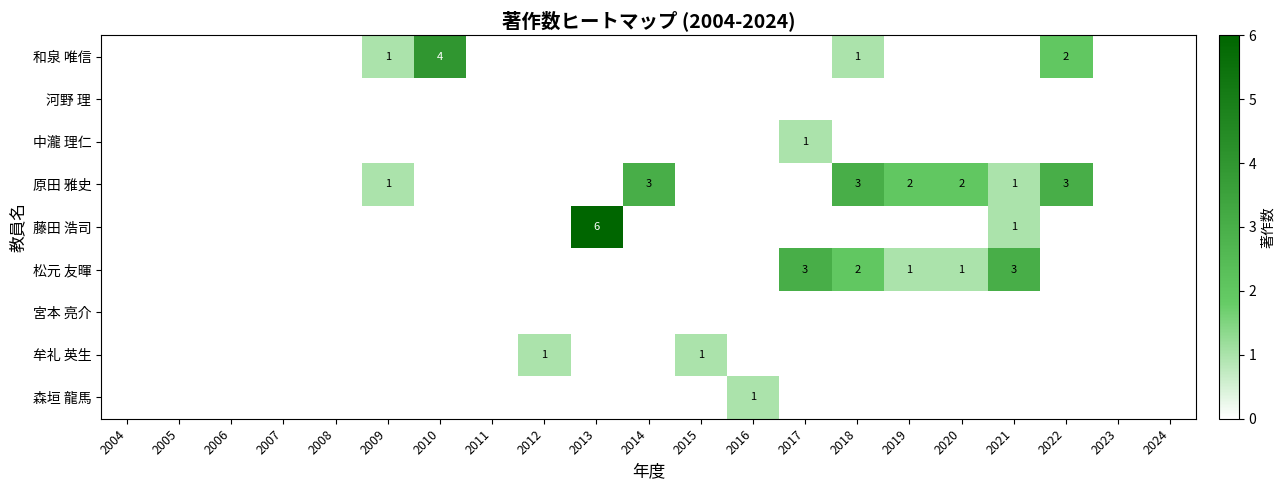

Where is 和泉 唯信 nearest to the value 2?

2022